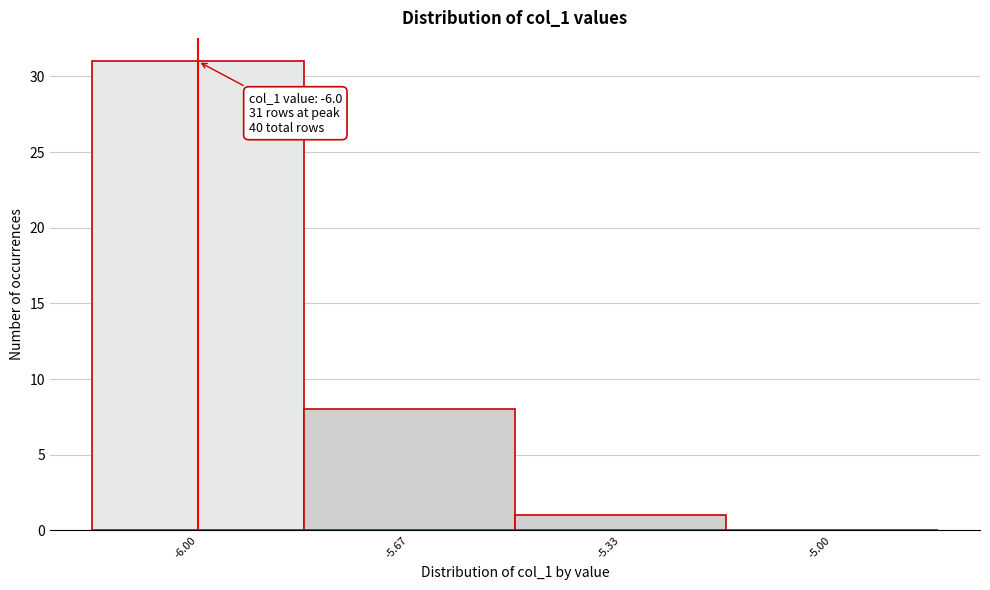

Which range on the x-axis has the tallest bar?

-6.15 to -5.85